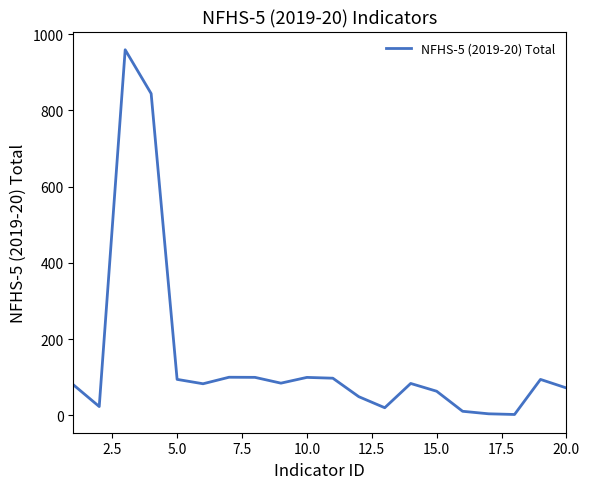

What is the greatest value displayed?

959.0